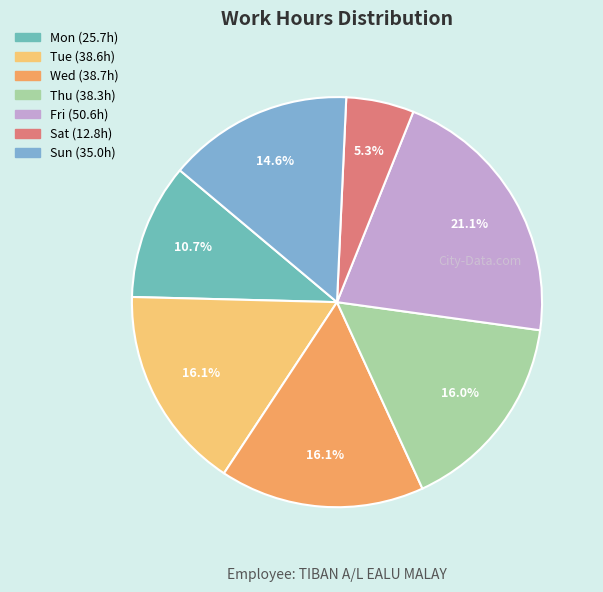

How many slices are in this pie chart?

7